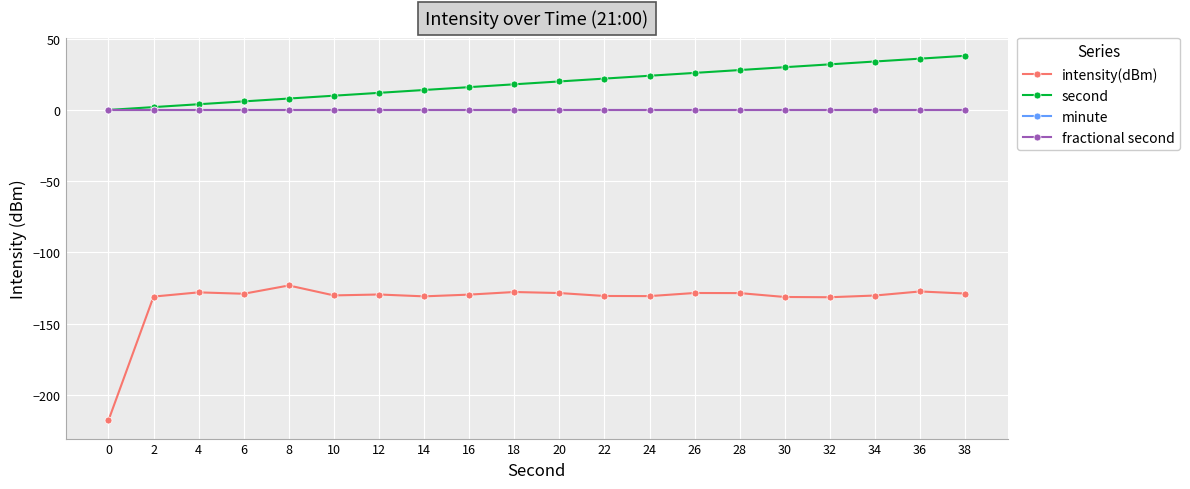

Rank the categories by minute value from lowest to highest.

0, 2, 4, 6, 8, 10, 12, 14, 16, 18, 20, 22, 24, 26, 28, 30, 32, 34, 36, 38